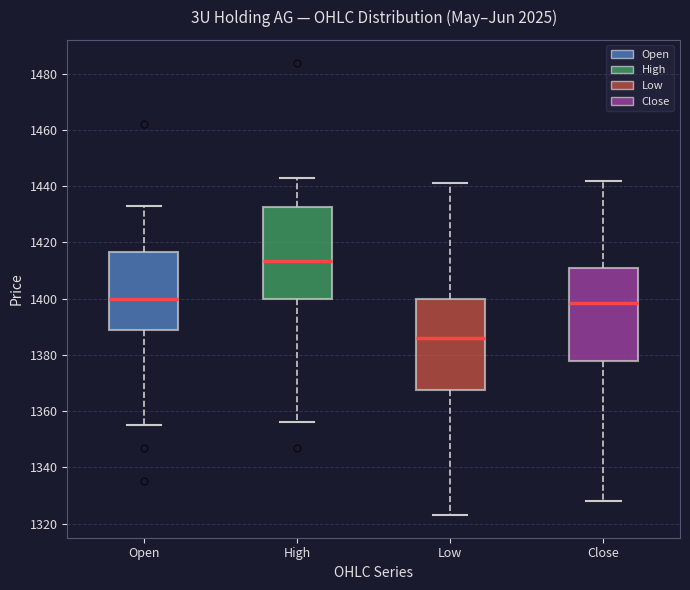

Reading left to right, transcribe this box plot: for each box, give where its median line is, the range the box spans, and where its two whiskers end, as read against the y-axis. The values are not printed on the chart, so give them approximately, as read against the axis.

Open: median 1400, box 1390 to 1416, whiskers 1356 to 1434
High: median 1414, box 1400 to 1432, whiskers 1356 to 1444
Low: median 1386, box 1368 to 1400, whiskers 1324 to 1442
Close: median 1398, box 1378 to 1412, whiskers 1328 to 1442